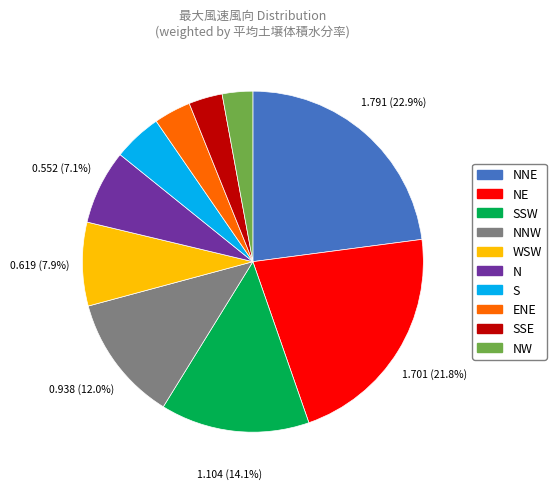

To the nearest percent, what is the difference between the largest and smallest slice percentages?

20%